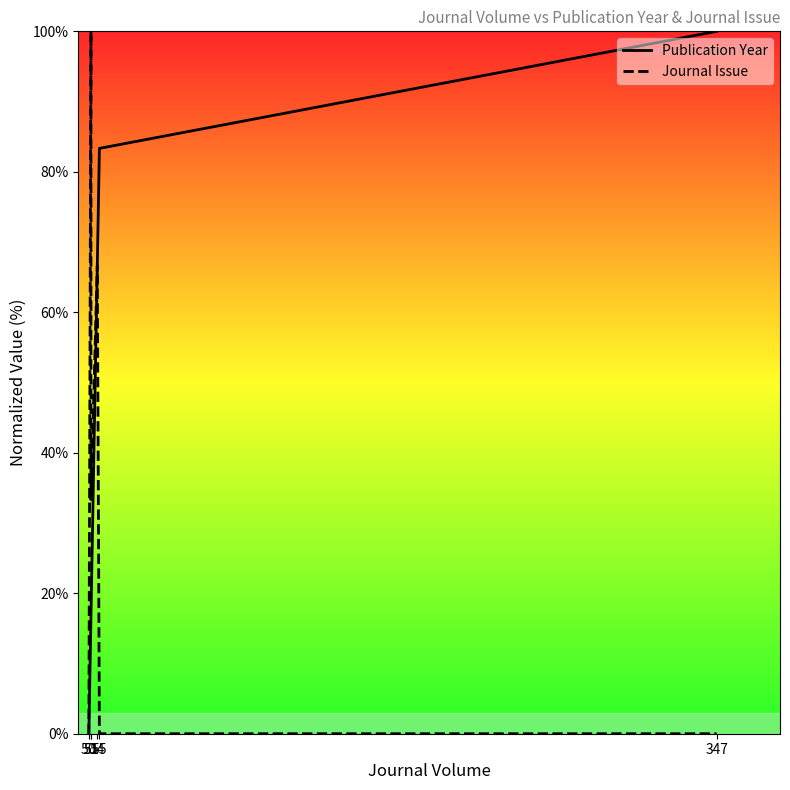

What is the value of the Publication Year point at the 6th from the left?

100.0